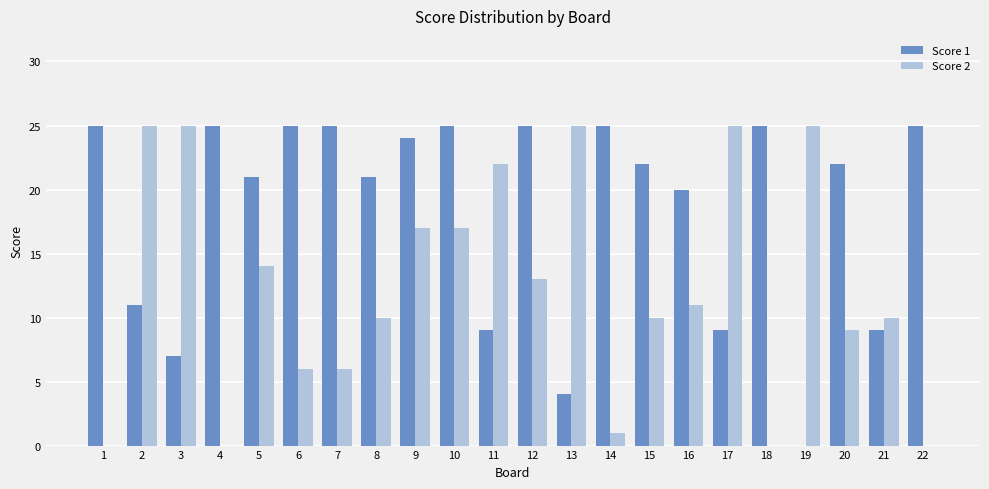

Which series has the largest total across all categories?

Score 1